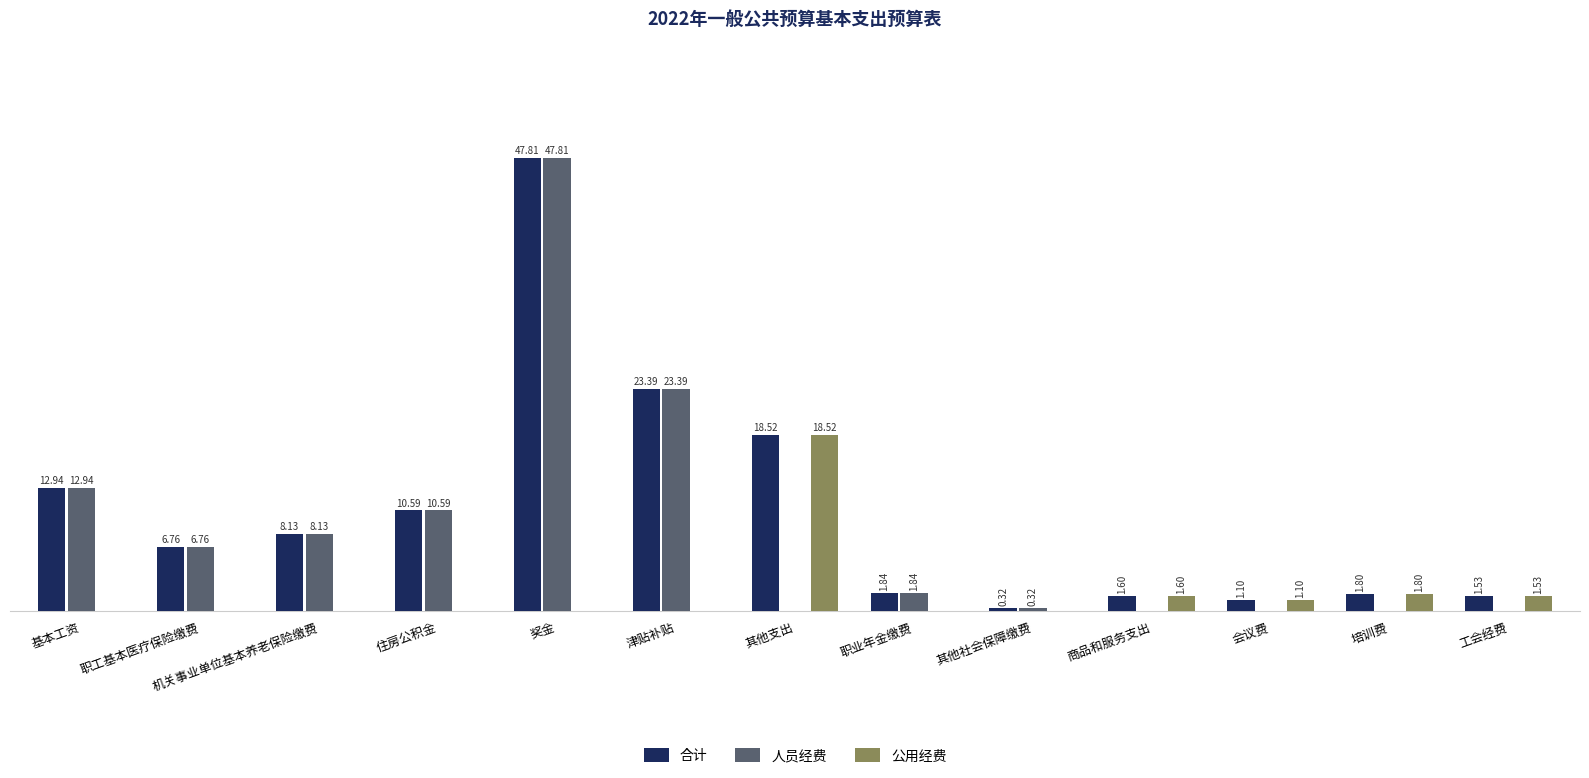

At which category does the chart reach its peak across all series?

奖金